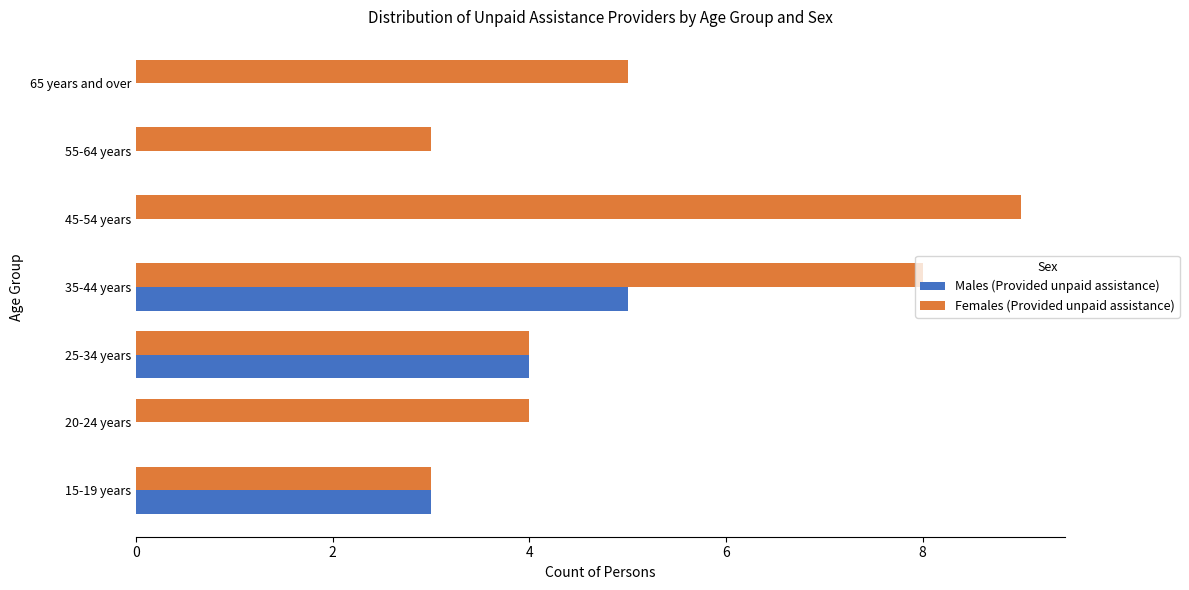

Between 15-19 years and 45-54 years, which series saw the biggest shift?

Females (Provided unpaid assistance)